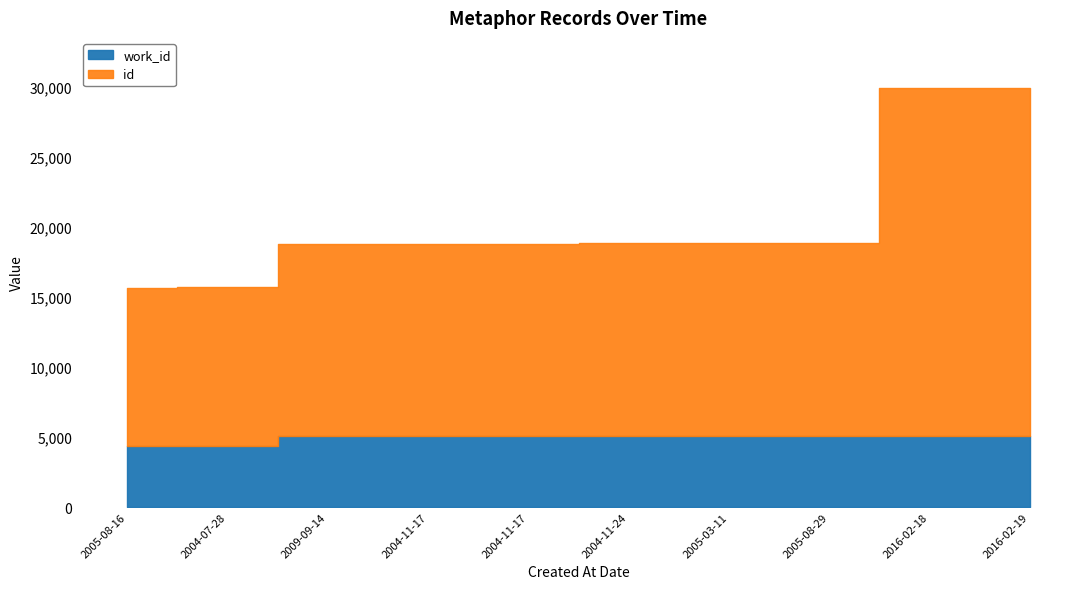

Rank the categories by id value from lowest to highest.

2005-08-16, 2004-07-28, 2009-09-14, 2004-11-17, 2004-11-17, 2004-11-24, 2005-03-11, 2005-08-29, 2016-02-18, 2016-02-19